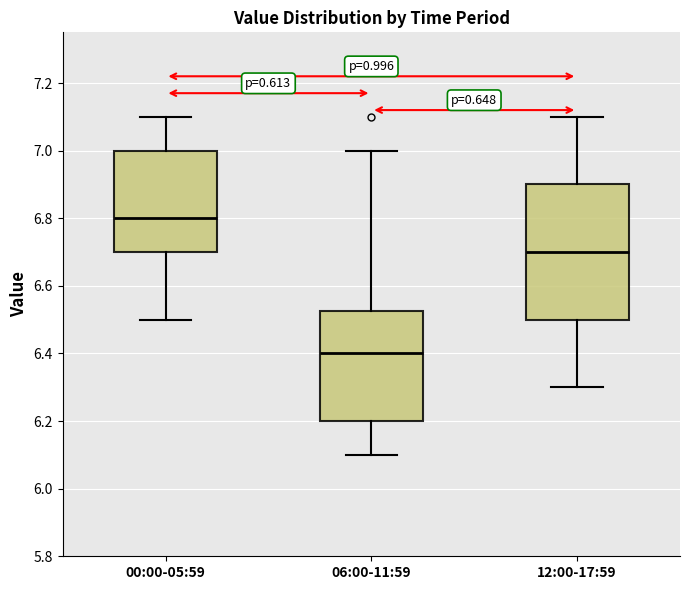

Which box is the tallest, from its lower edge to its upper edge?

12:00-17:59